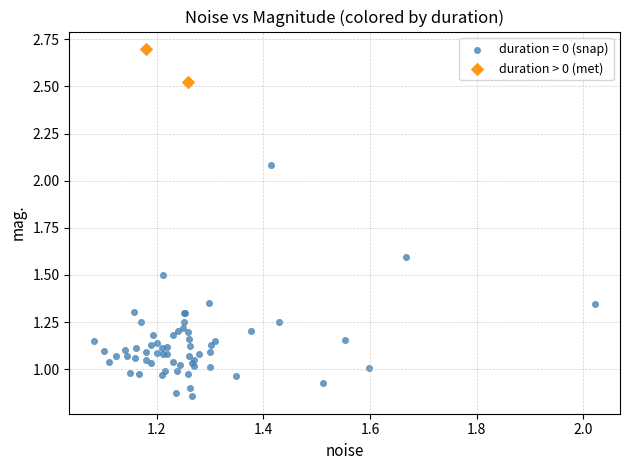

What are all the series names shown in the legend?

duration = 0 (snap), duration > 0 (met)